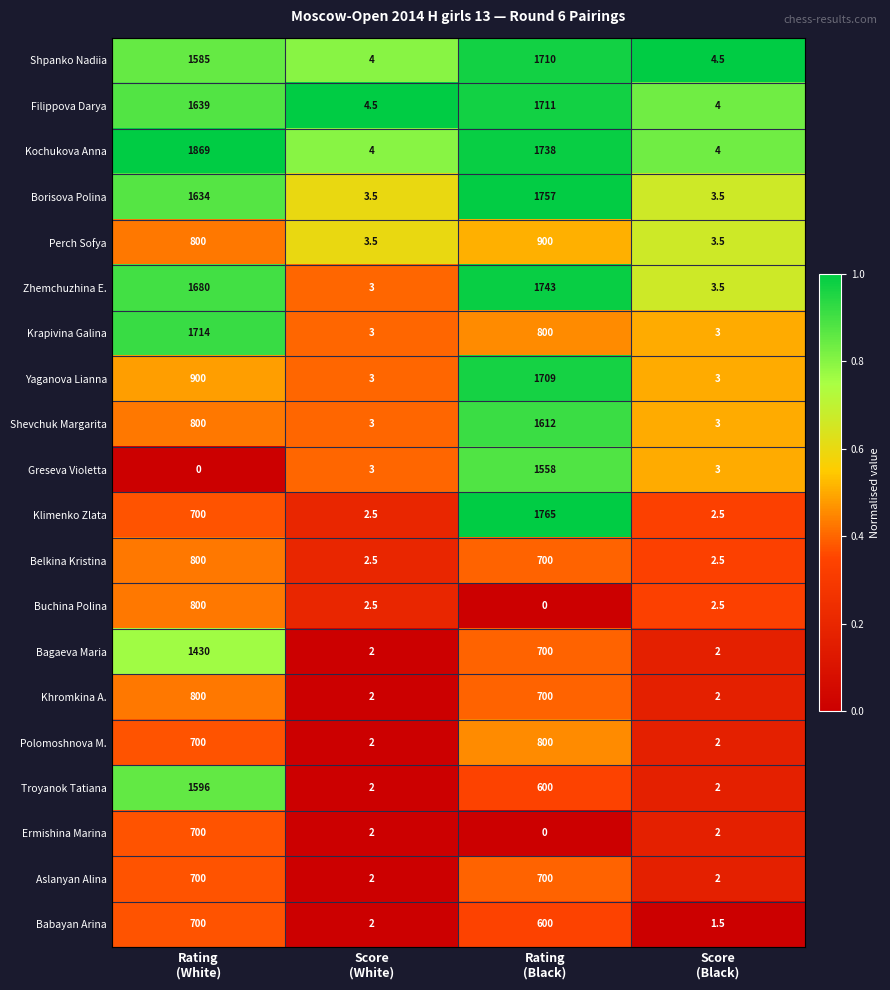

What is the minimum value for Kochukova Anna?

4.0